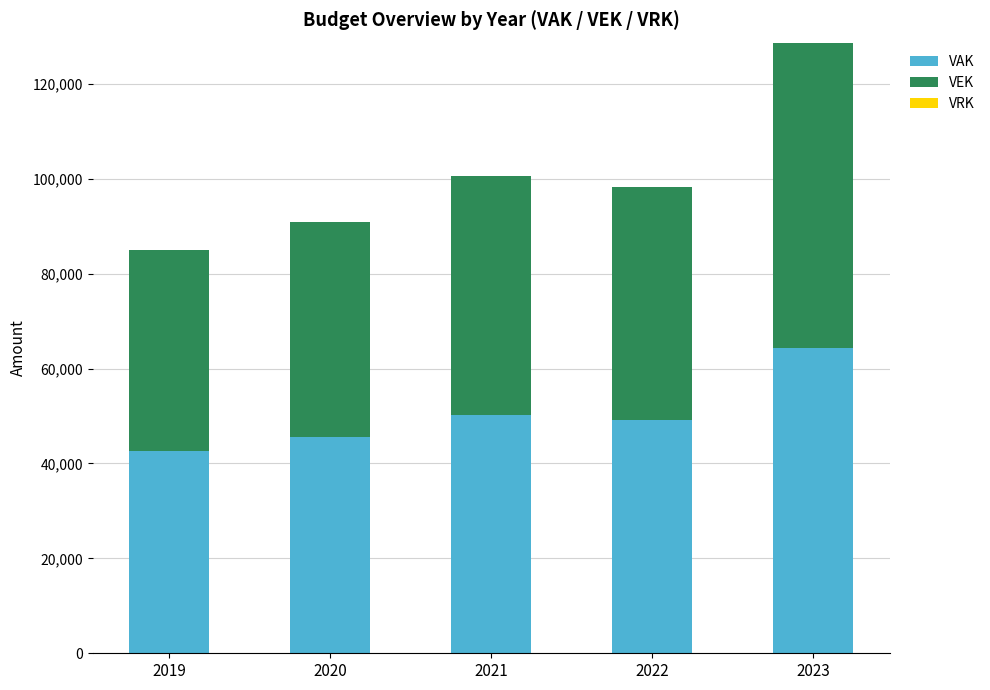

What is the total value across all series at 2023?

128662